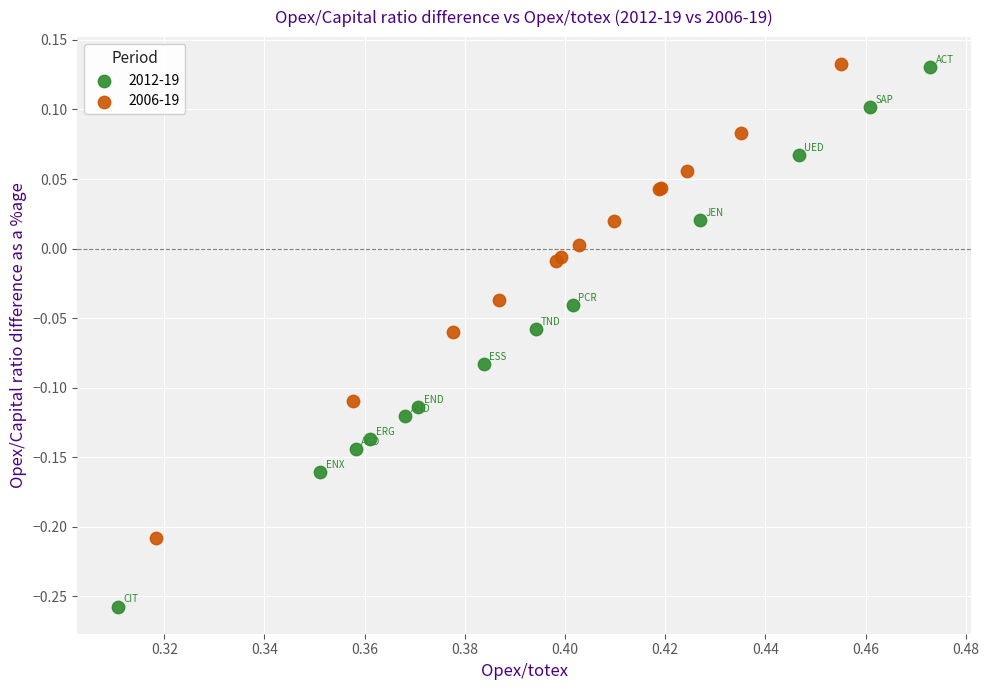

Which series has the widest spread of Y values?

2012-19